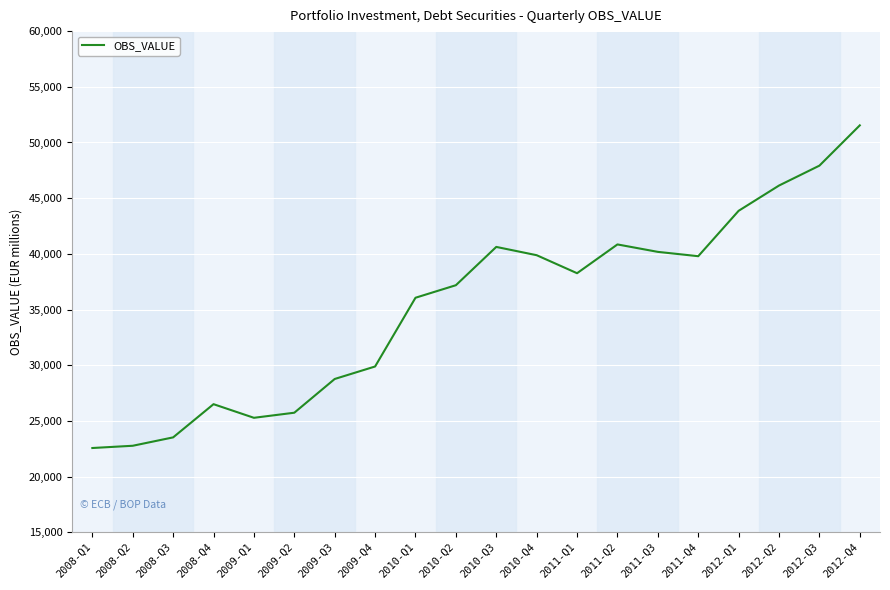

At which category does the chart reach its peak across all series?

2012-Q4